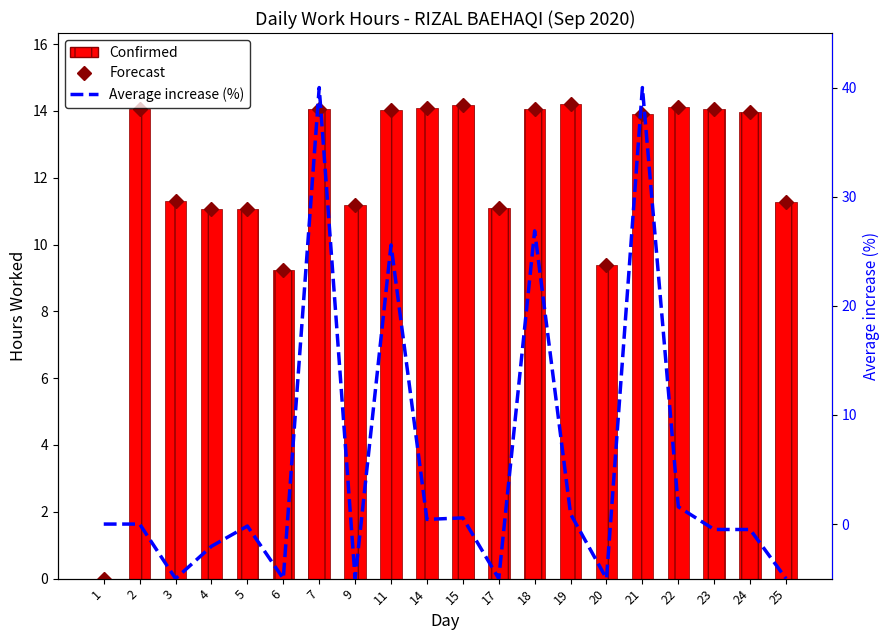

What is the sum of all Forecast values?

240.3